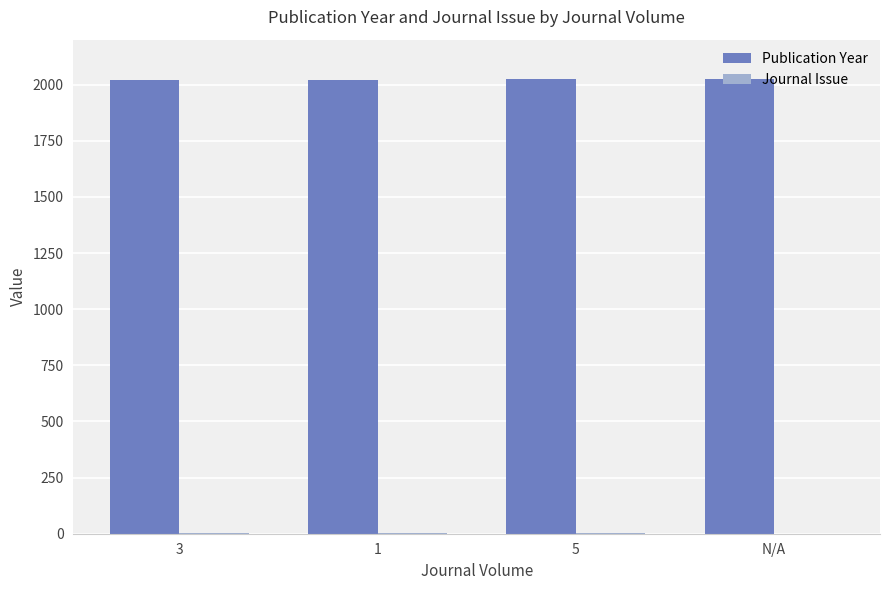

What is the sum of all Publication Year values?

8090